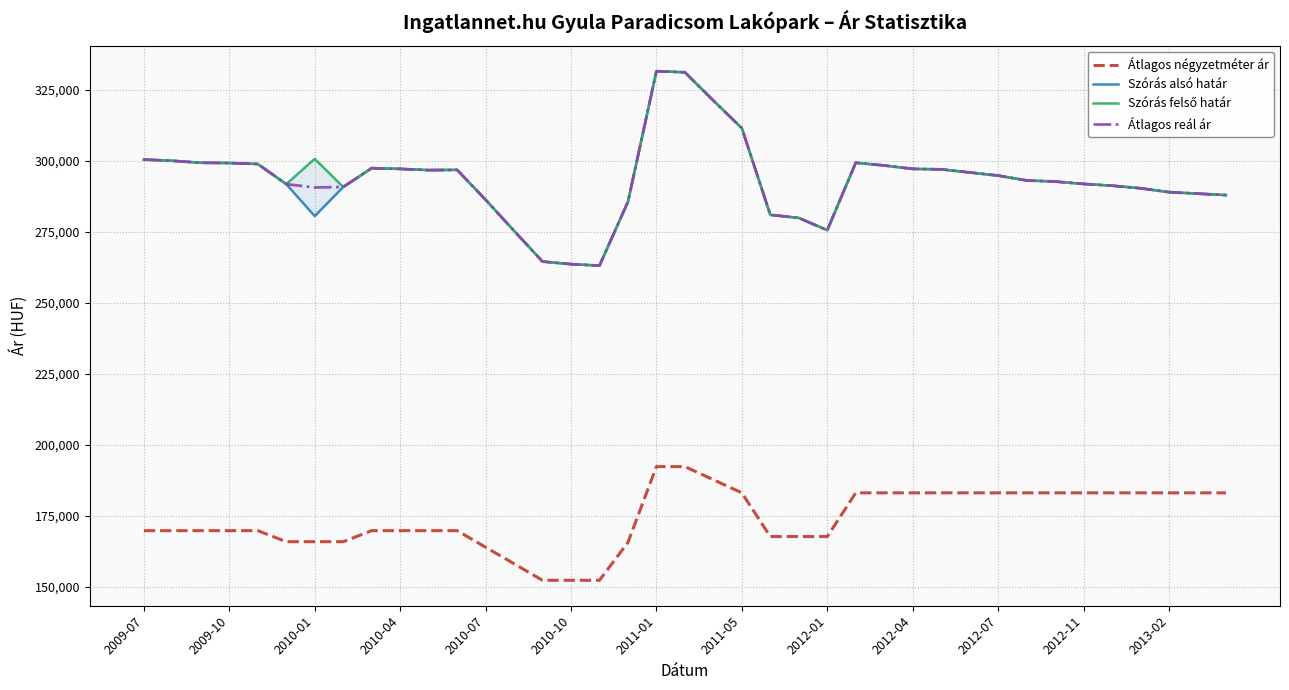

True or false: Átlagos reál ár has more than 2 points higher than both neighbors.

True